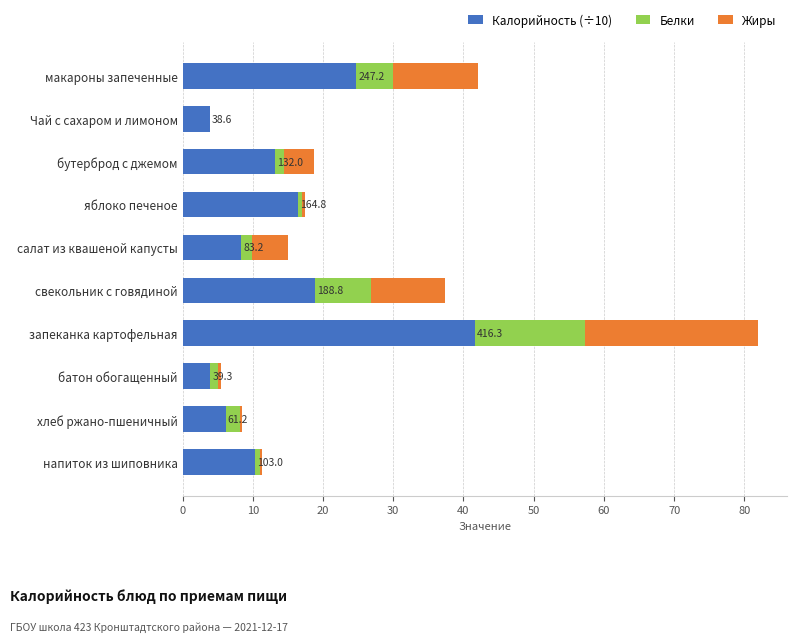

What is the sum of all Калорийность (÷10) values?

147.4